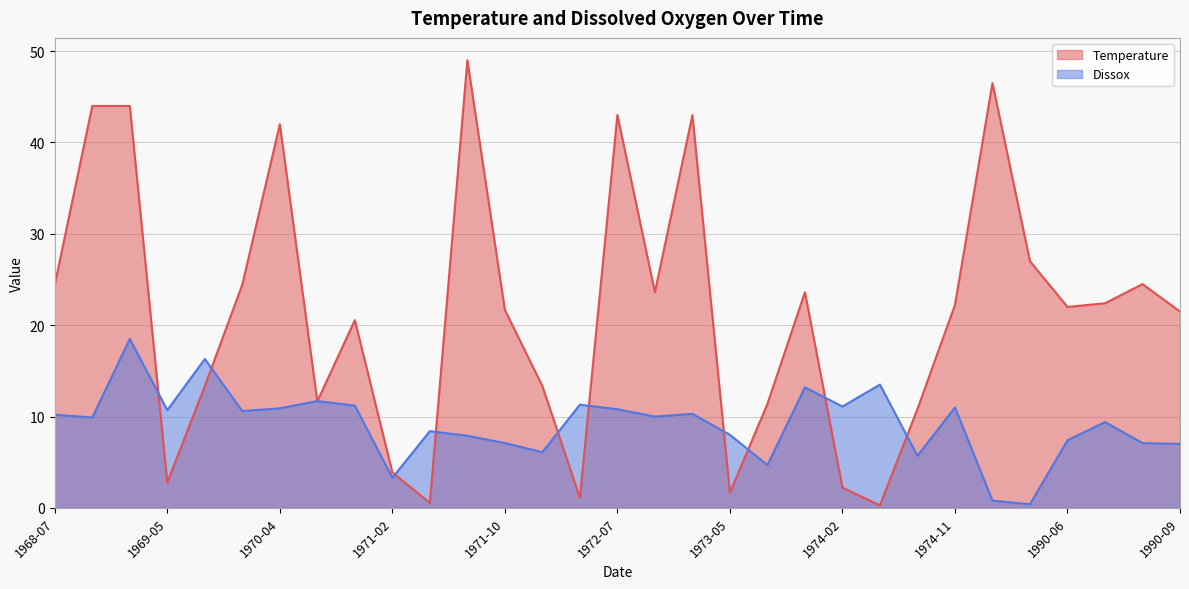

Which series ends up on top after the final intersection of Temperature and Dissox?

Temperature